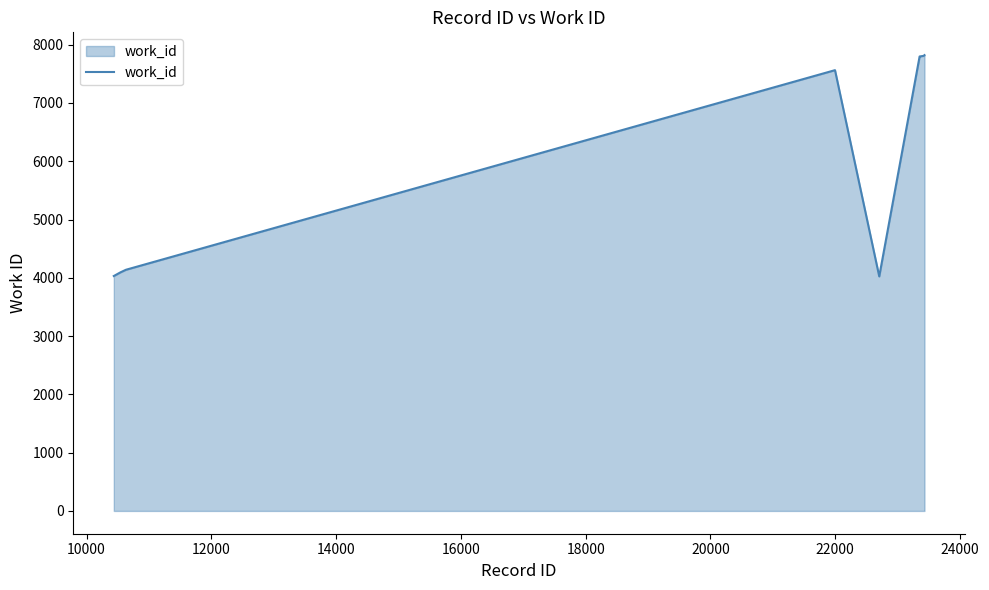

What is the smallest value displayed?

4024